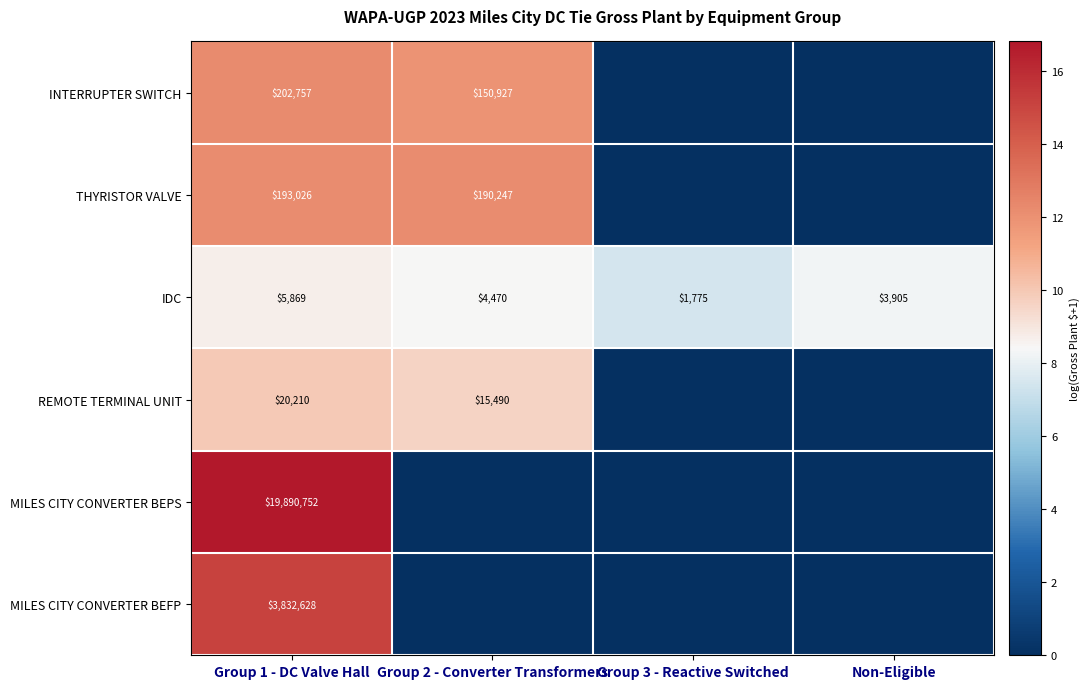

The REMOTE TERMINAL UNIT series shows 20210 at Group 1 - DC Valve Hall. True or false?

True